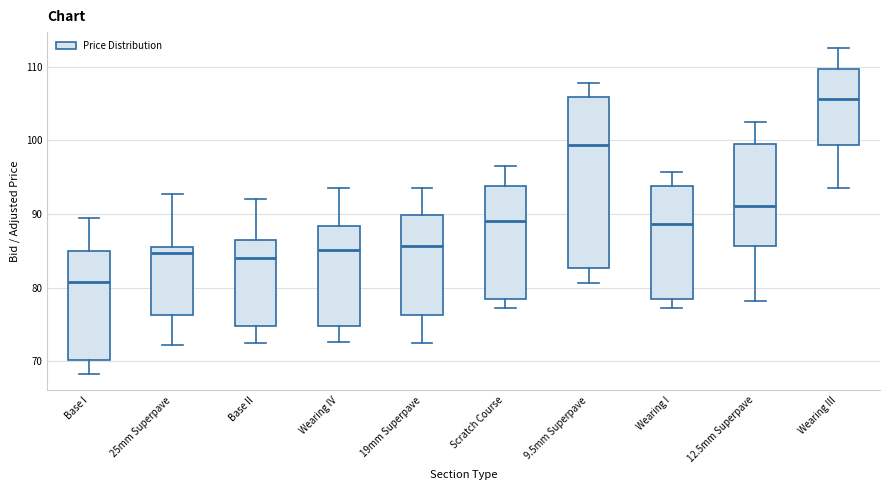

Reading left to right, read every box against the y-axis: the position of its median line, the range the box covers, and the ends of its whiskers. The values are not printed on the chart, so give them approximately, as read against the axis.

Base I: median 81, box 70 to 85, whiskers 68 to 90
25mm Superpave: median 85, box 76 to 86, whiskers 72 to 93
Base II: median 84, box 75 to 86, whiskers 72 to 92
Wearing IV: median 85, box 75 to 88, whiskers 73 to 94
19mm Superpave: median 86, box 76 to 90, whiskers 72 to 94
Scratch Course: median 89, box 78 to 94, whiskers 77 to 97
9.5mm Superpave: median 99, box 83 to 106, whiskers 81 to 108
Wearing I: median 89, box 78 to 94, whiskers 77 to 96
12.5mm Superpave: median 91, box 86 to 99, whiskers 78 to 103
Wearing III: median 106, box 99 to 110, whiskers 93 to 113